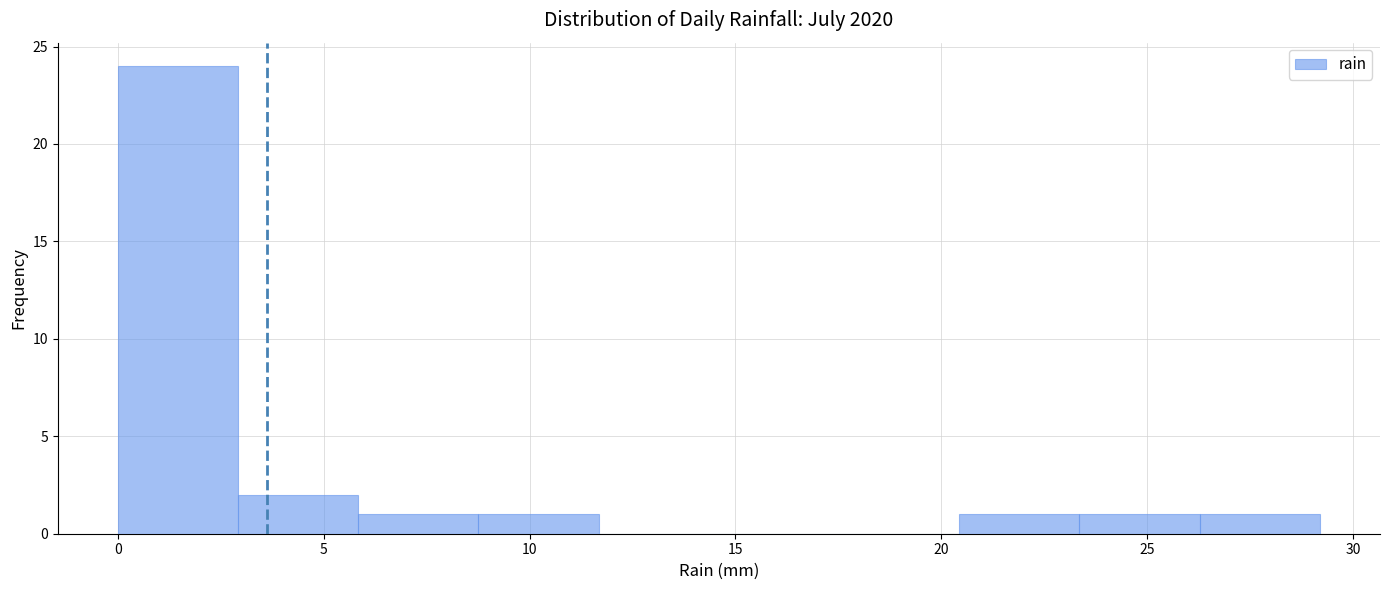

Which range on the x-axis has the tallest bar?

0.0 to 3.0